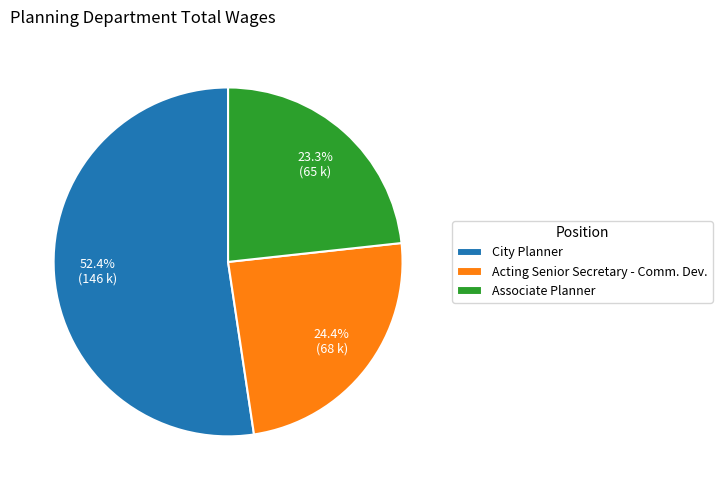

What is the largest slice in the pie chart?

City Planner